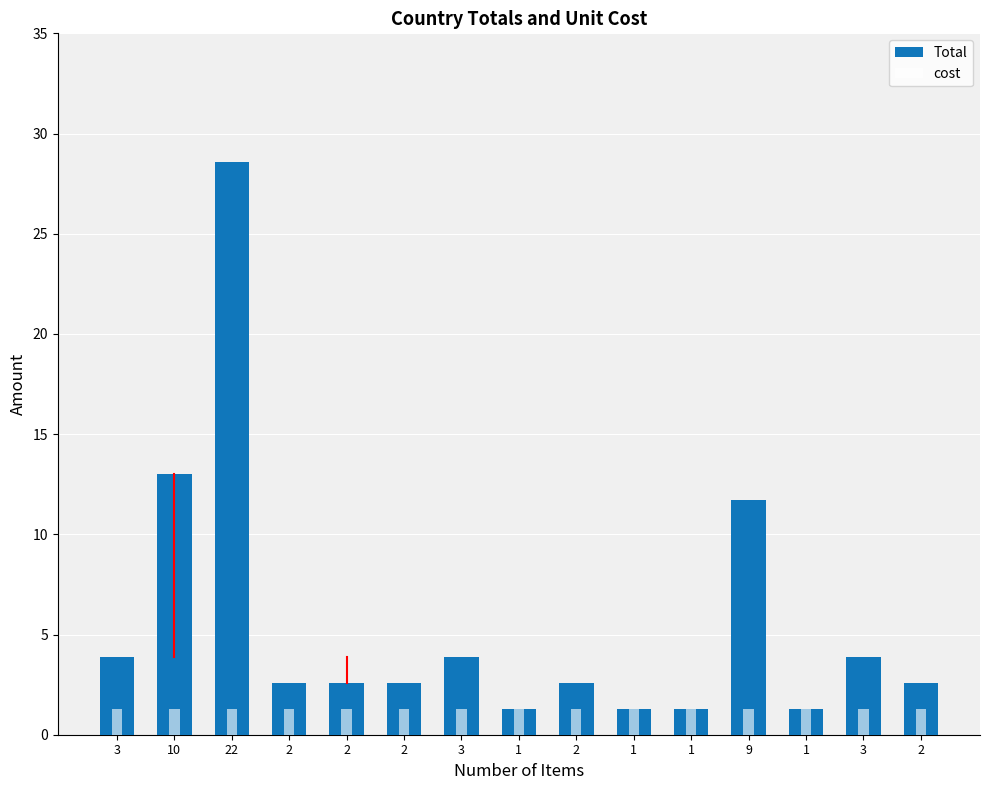

How many groups of bars are there?

15